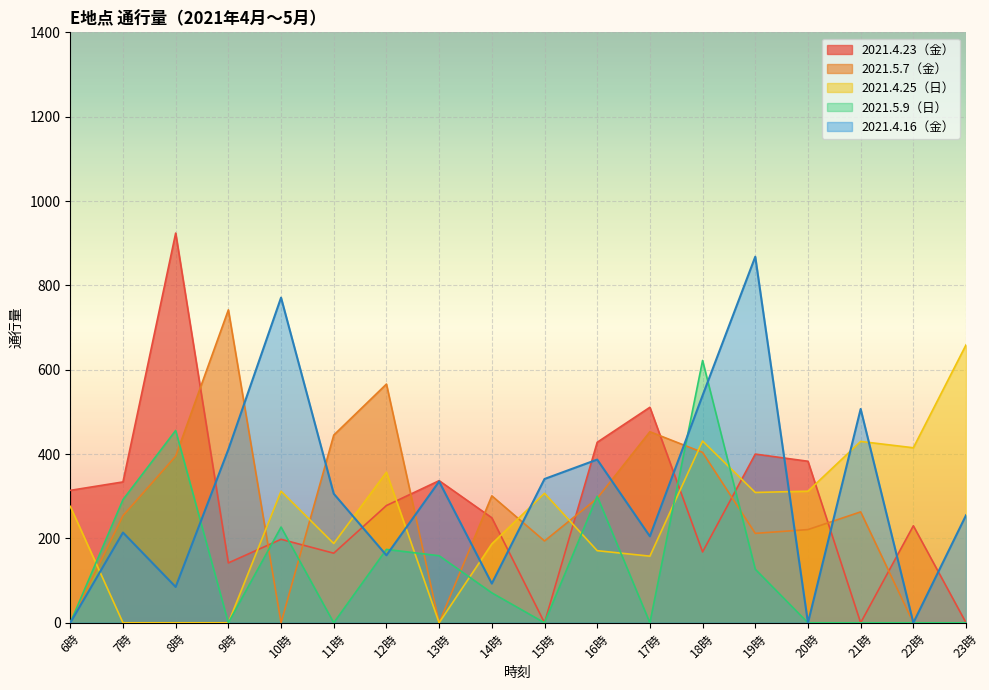

How many times do 2021.4.23（金） and 2021.5.7（金） cross each other?

10